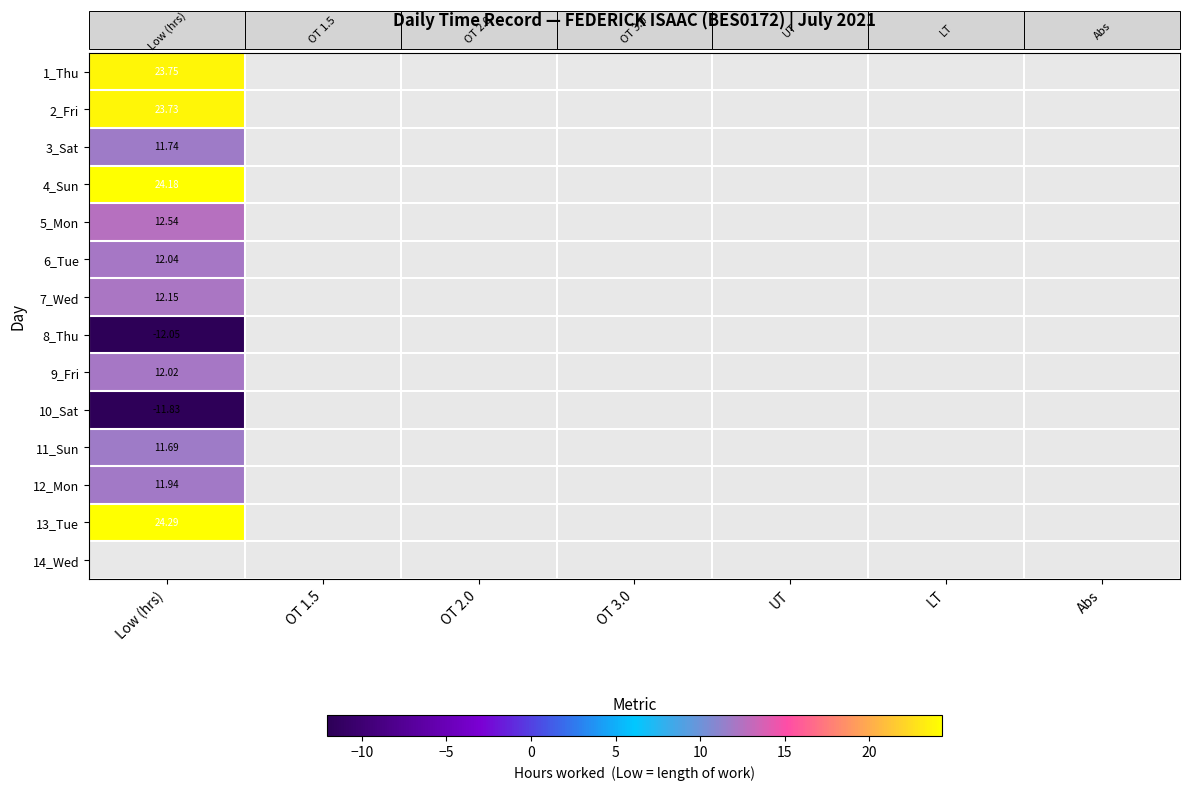

Count the number of categories in the chart.

7